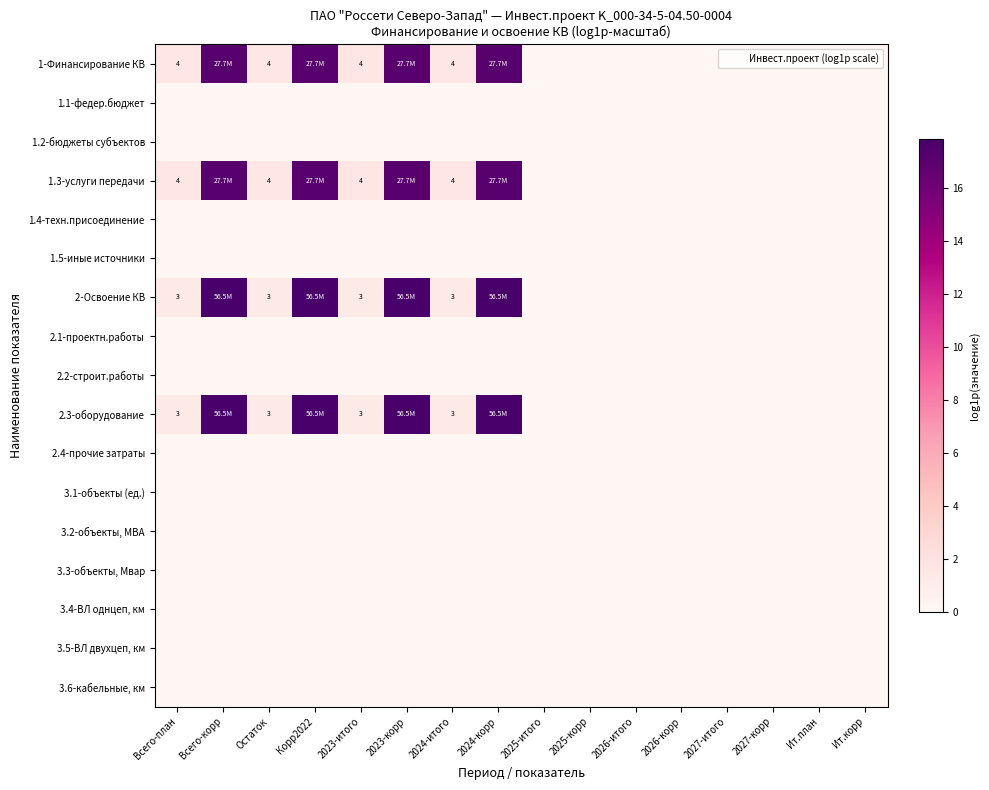

What is the spread (max minus min) of values at Корр2022?

17.8